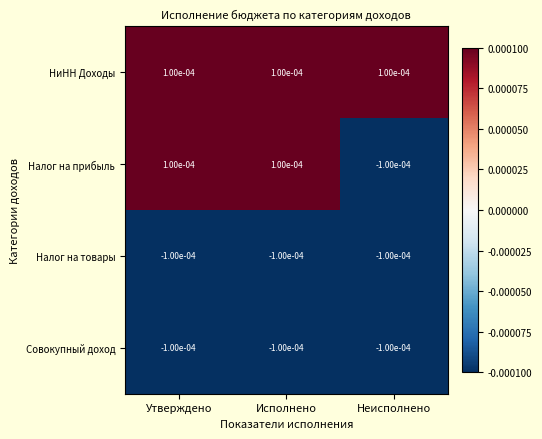

Between Утверждено and Неисполнено, which series saw the biggest shift?

Налог на прибыль